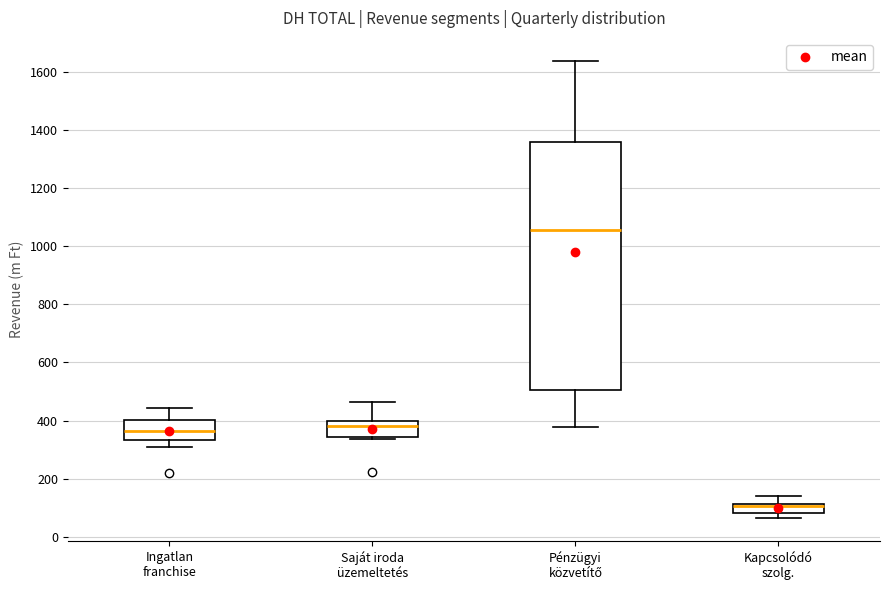

Where does the lower whisker of the box for Kapcsolódó szolg. end on the y-axis? The values are not printed on the chart, so give them approximately, as read against the axis.

60